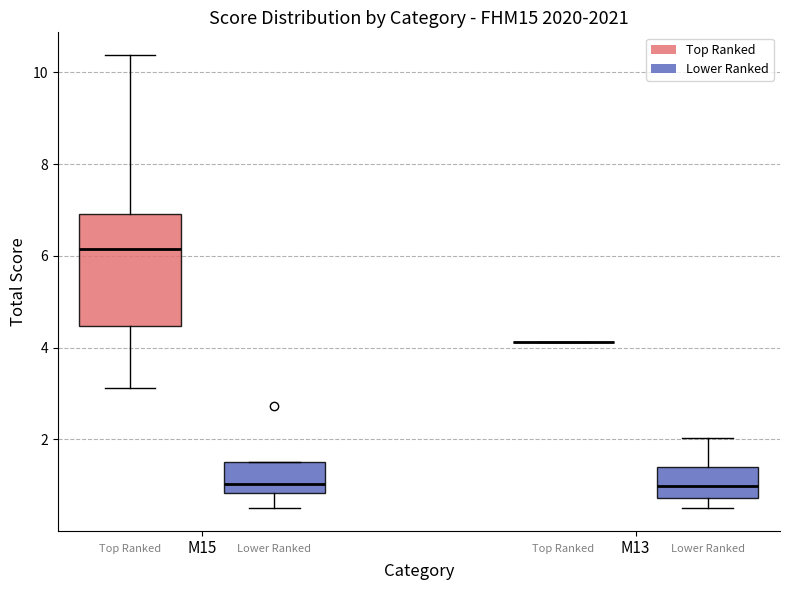

Reading left to right, read every box against the y-axis: the position of its median line, the range the box covers, and the ends of its whiskers. The values are not printed on the chart, so give them approximately, as read against the axis.

M15 (Top Ranked): median 6.2, box 4.4 to 7.0, whiskers 3.2 to 10.4
M15 (Lower Ranked): median 1.0, box 0.8 to 1.6, whiskers 0.6 to 1.6
M13 (Top Ranked): box collapsed to a line at 4.2, whiskers 4.2 to 4.2
M13 (Lower Ranked): median 1.0, box 0.8 to 1.4, whiskers 0.6 to 2.0